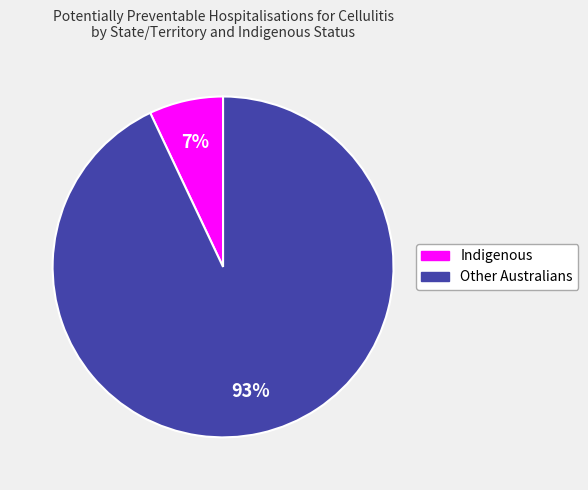

To the nearest percent, what is the difference between the largest and smallest slice percentages?

86%